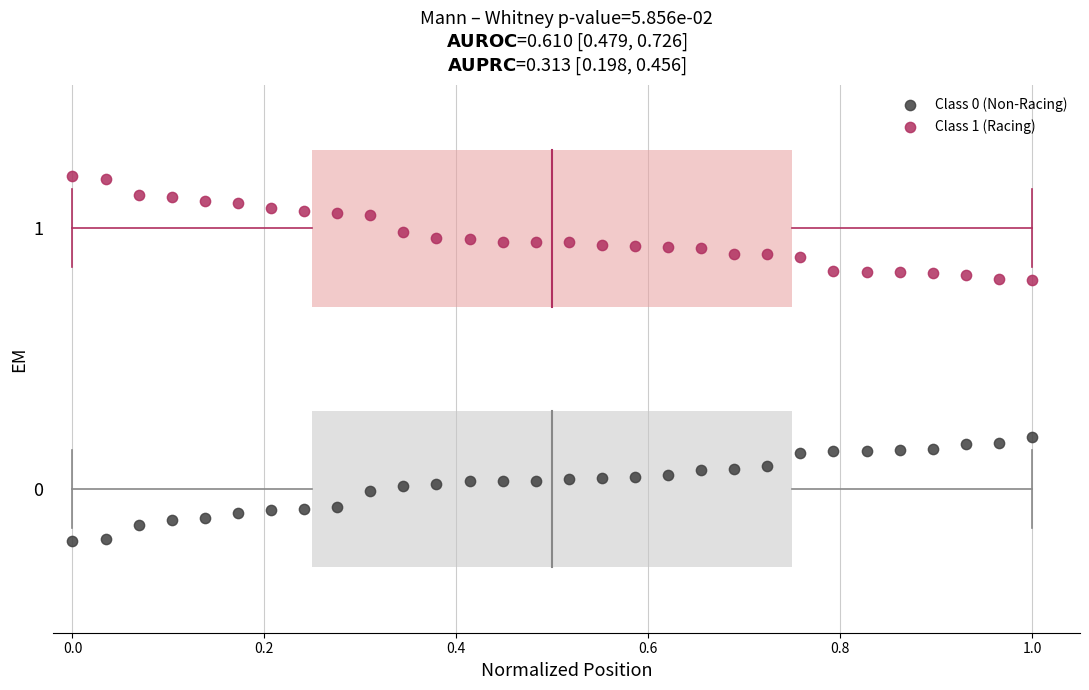

Which series reaches the maximum Y coordinate?

Class 1 (Racing)